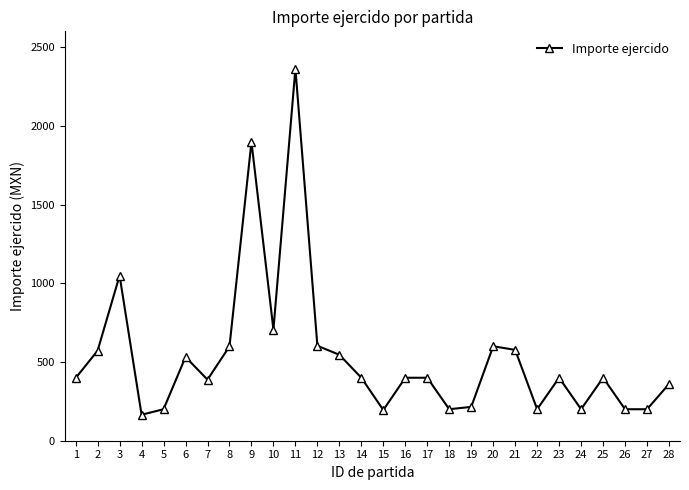

What is the maximum value shown in the chart?

2364